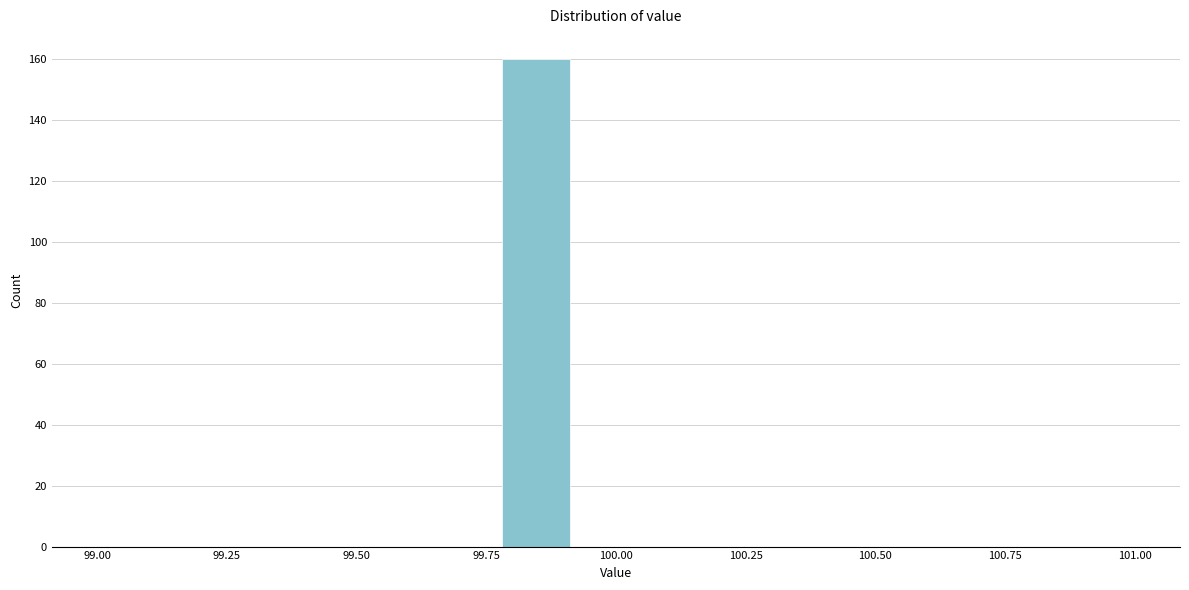

Read against the x-axis, roughly where is the centre of the tallest bar?

99.85